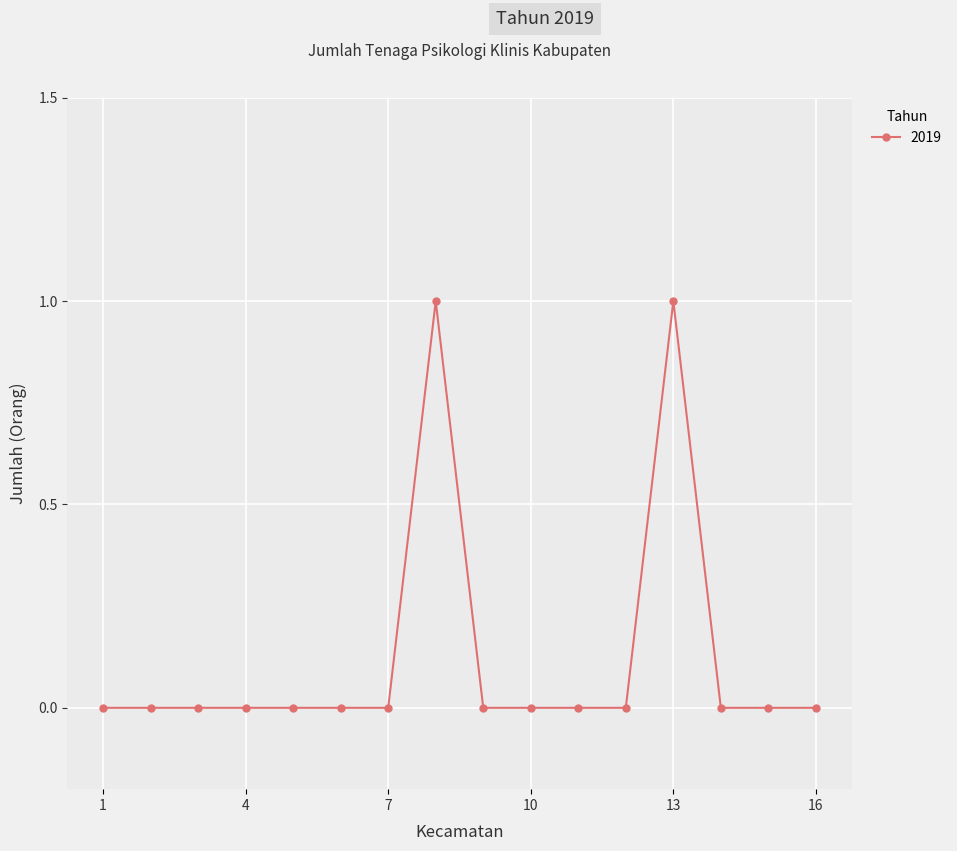

True or false: the data has more than 1 interior local peaks.

True